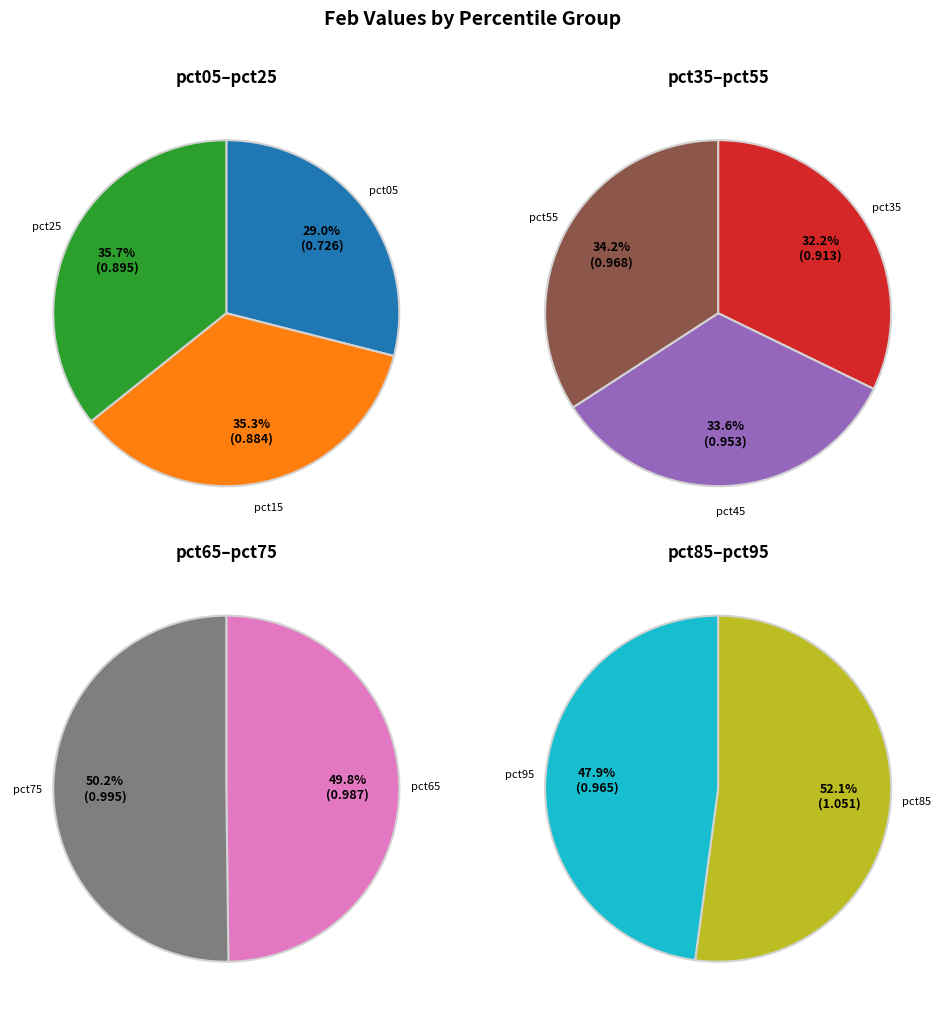

Does pct65 represent more than half of the total?

No